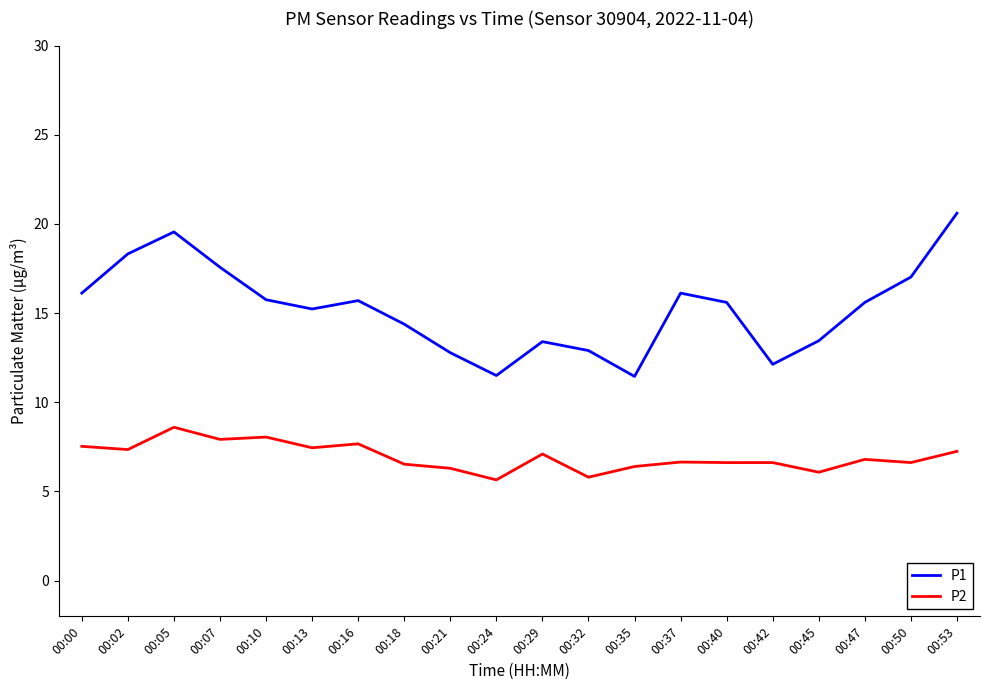

What is the maximum value shown in the chart?

20.6